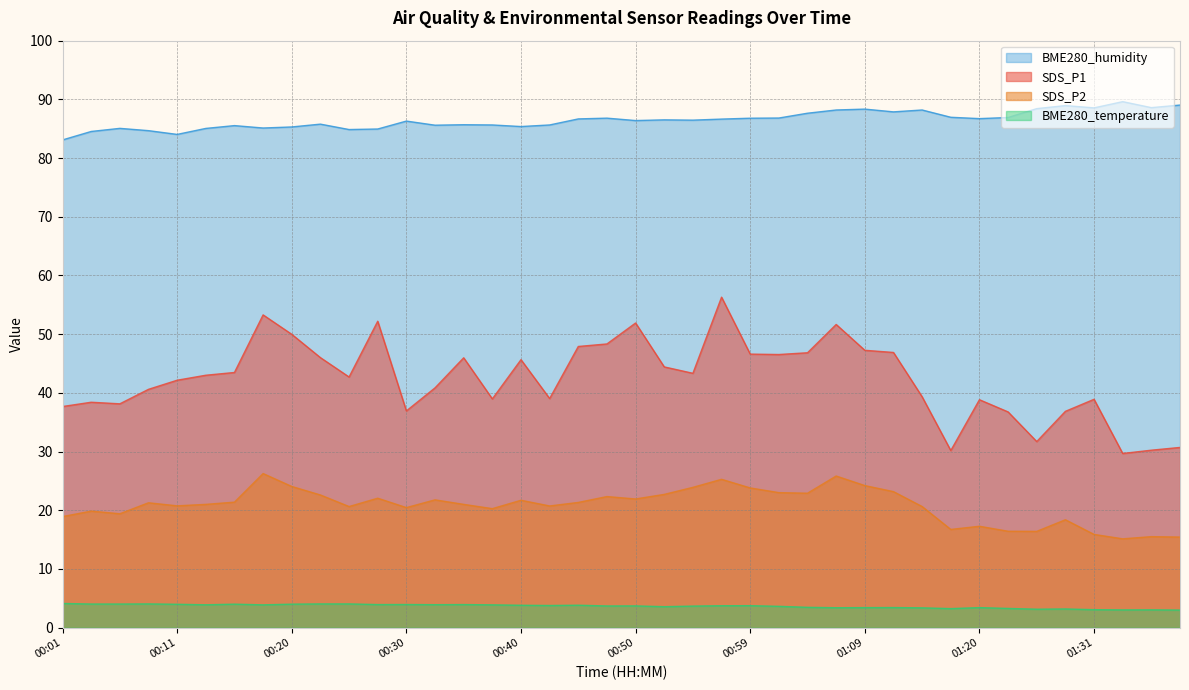

True or false: SDS_P1 and SDS_P2 intersect in this chart.

False